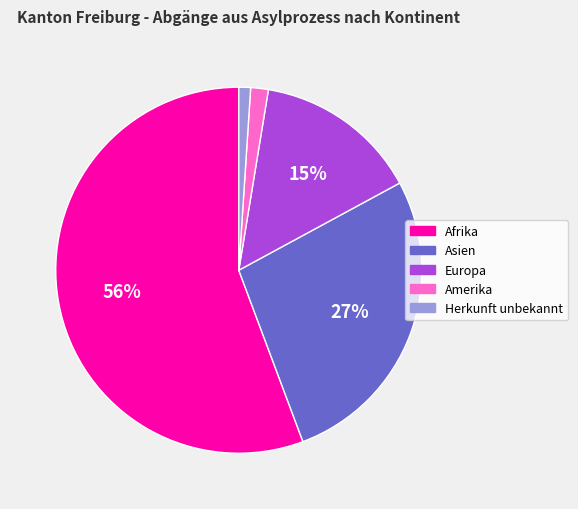

To the nearest percent, what is the average slice percentage?

20%